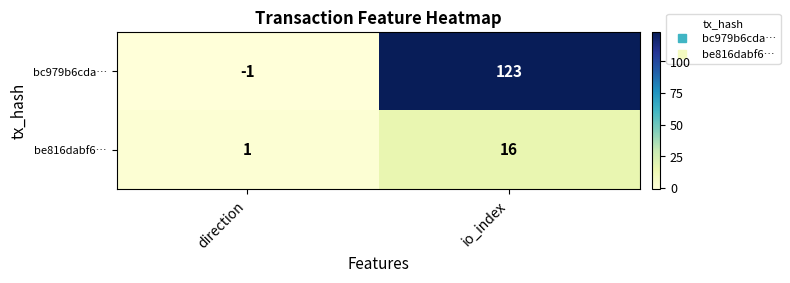

Is it true that be816dabf6… equals 0 at direction?

False